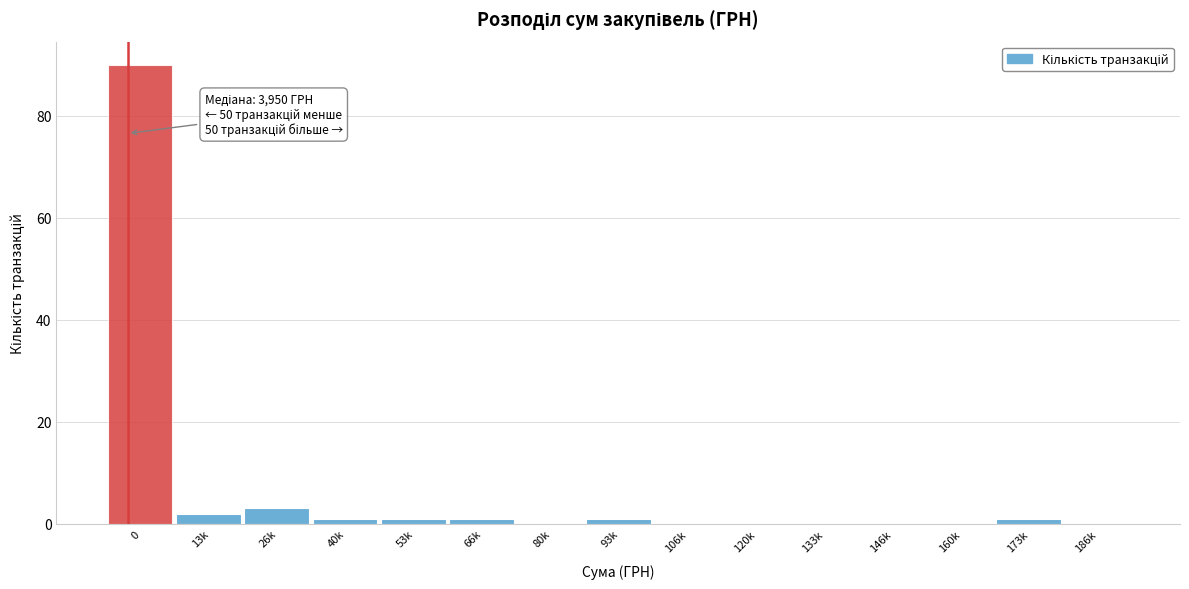

Reading right to left, list all the values displayed in this chart.

186k=0	173k=1	160k=0	146k=0	133k=0	120k=0	106k=0	93k=1	80k=0	66k=1	53k=1	40k=1	26k=3	13k=2	0=90